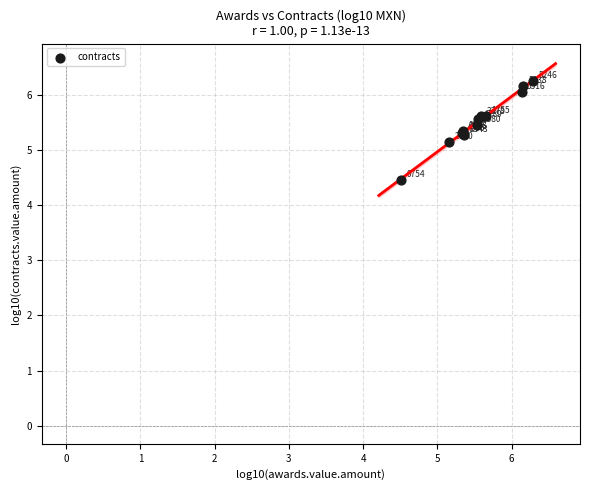

What Y value in the scatter plot is closest to 5?

5.1